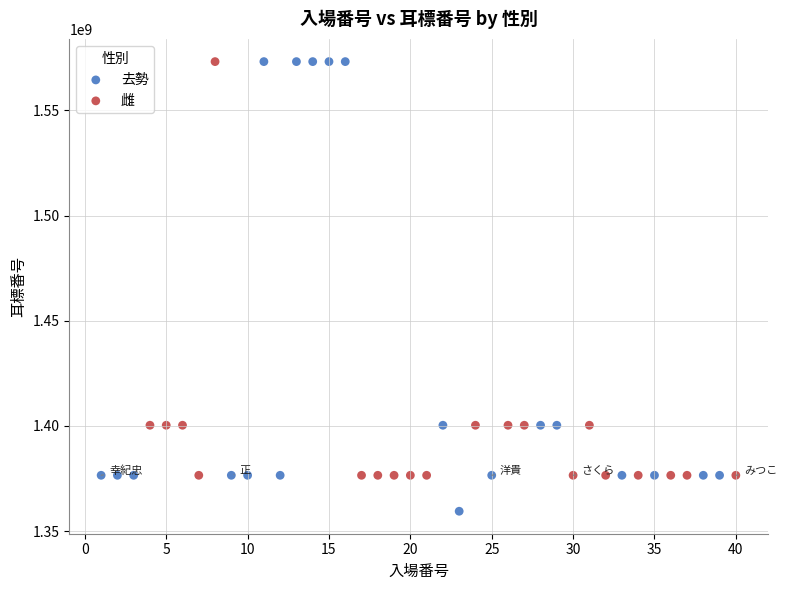

Which series has the widest spread of Y values?

去勢